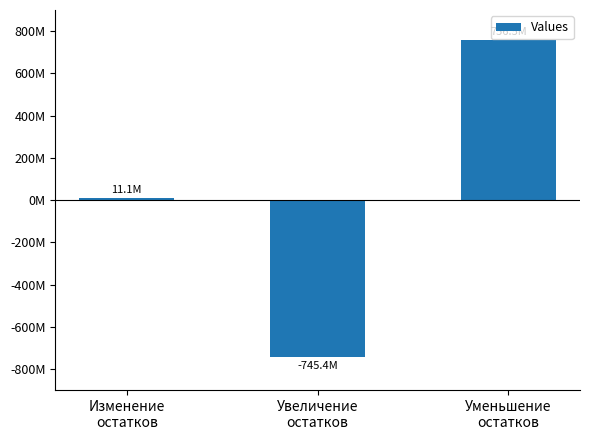

What is the label of the 2nd bar from the left?

Увеличение
остатков